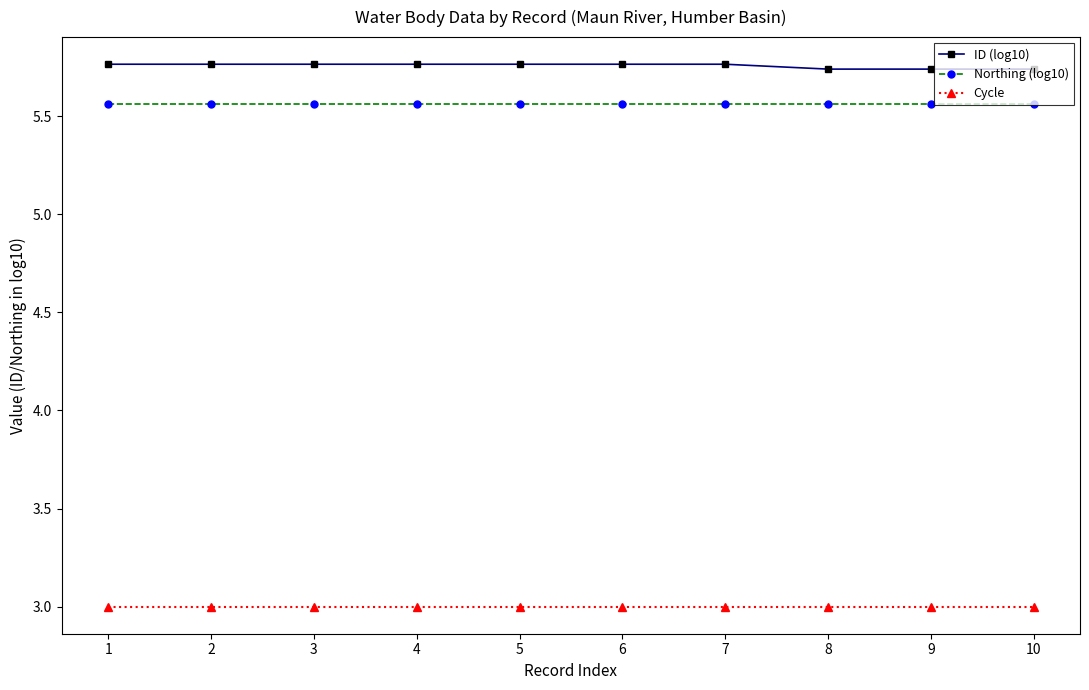

Rank the series at 1 from lowest to highest value.

Cycle, Northing (log10), ID (log10)